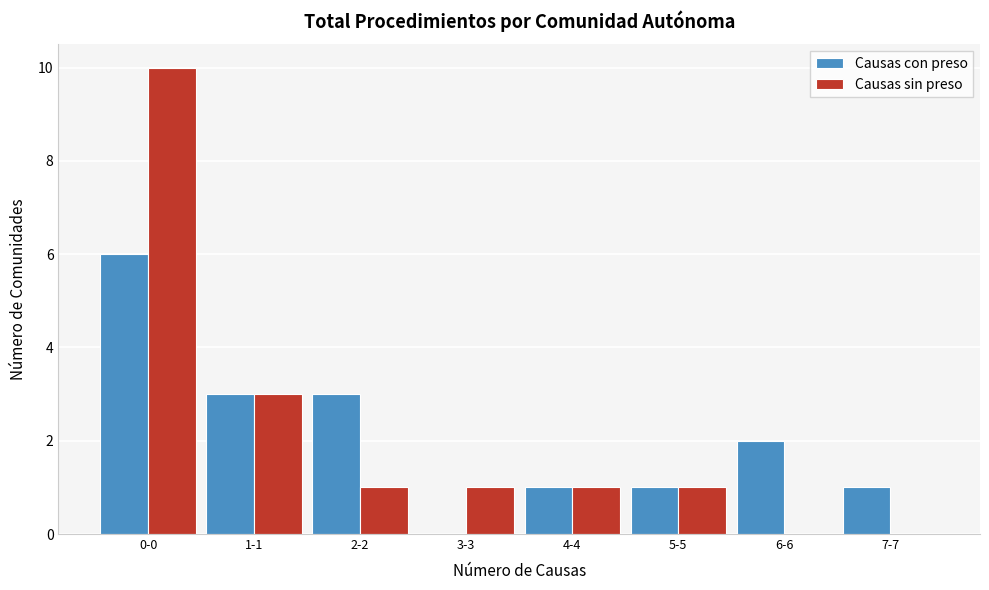

Reading left to right, transcribe all the data shown in this chart.

Causas con preso: 0-0=6	1-1=3	2-2=3	3-3=0	4-4=1	5-5=1	6-6=2	7-7=1
Causas sin preso: 0-0=10	1-1=3	2-2=1	3-3=1	4-4=1	5-5=1	6-6=0	7-7=0